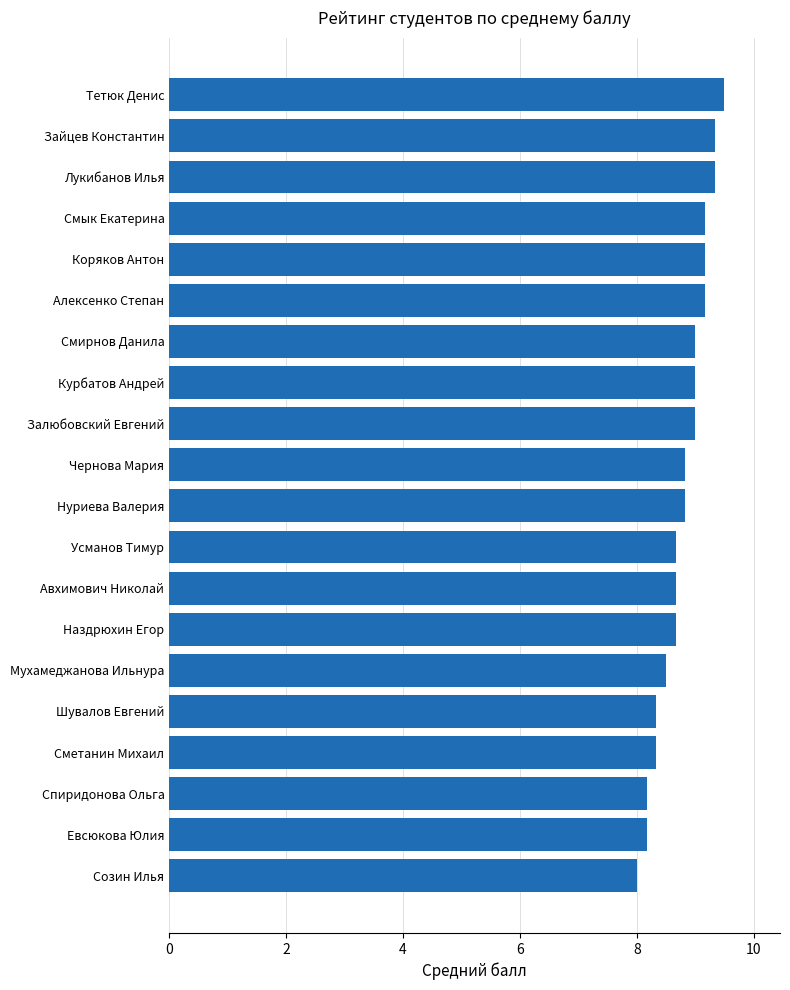

Count the number of values greater than 8.

19